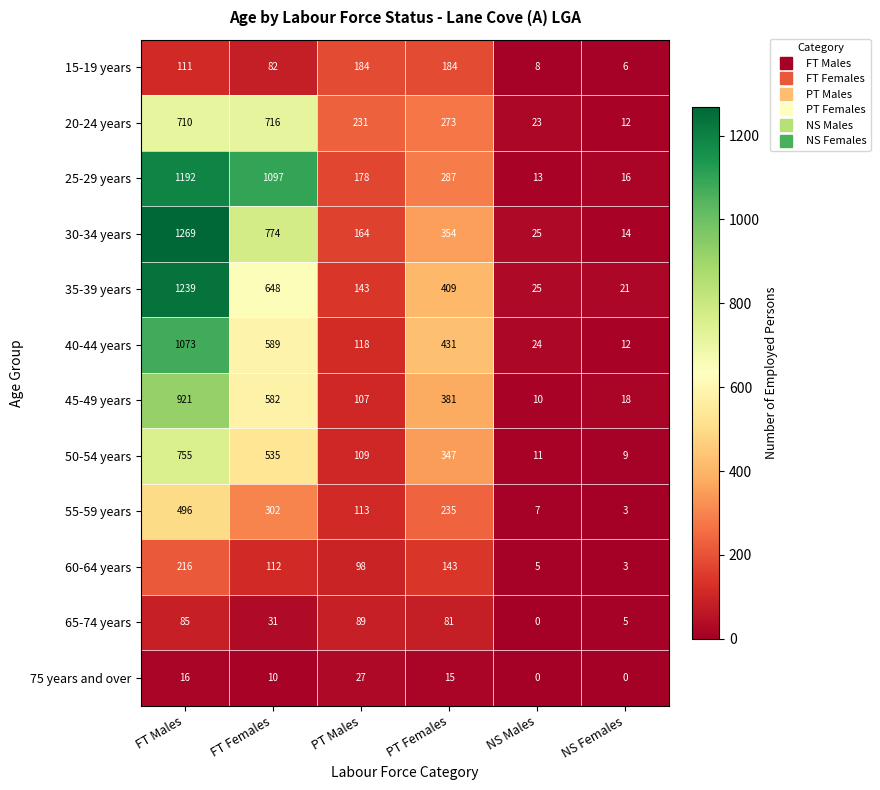

How many categories are shown in the chart?

6